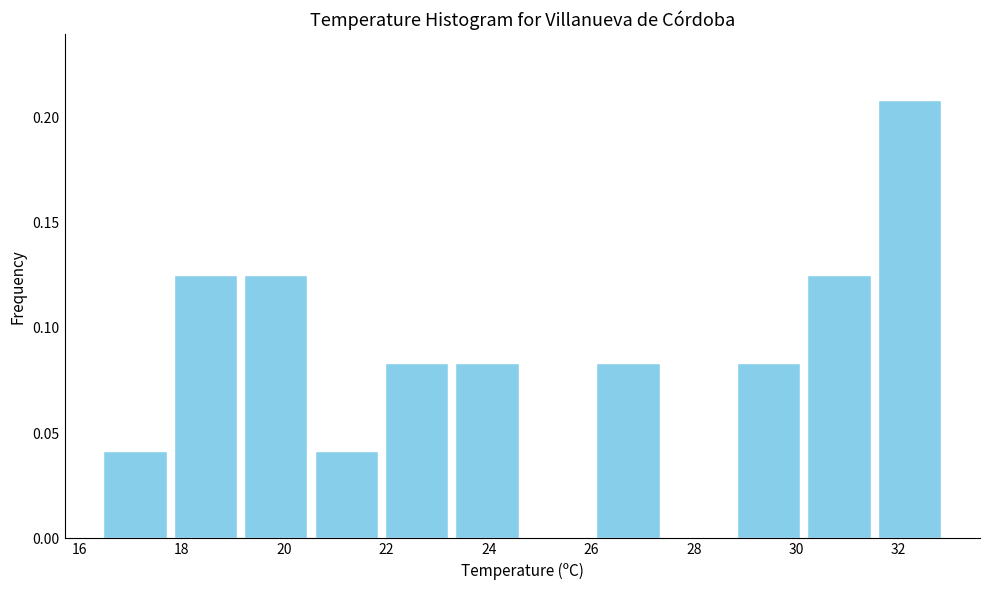

Reading left to right, list every bar in this chart as the range it spans on the x-axis followed by its height. Neither the bar edges nor the heights are printed on the chart, so give them approximately, as read against the axes.

16.4 to 17.8: 0.040
17.8 to 19.2: 0.125
19.2 to 20.6: 0.125
20.6 to 22.0: 0.040
22.0 to 23.2: 0.085
23.2 to 24.6: 0.085
24.6 to 26.0: 0
26.0 to 27.4: 0.085
27.4 to 28.8: 0
28.8 to 30.2: 0.085
30.2 to 31.6: 0.125
31.6 to 33.0: 0.210